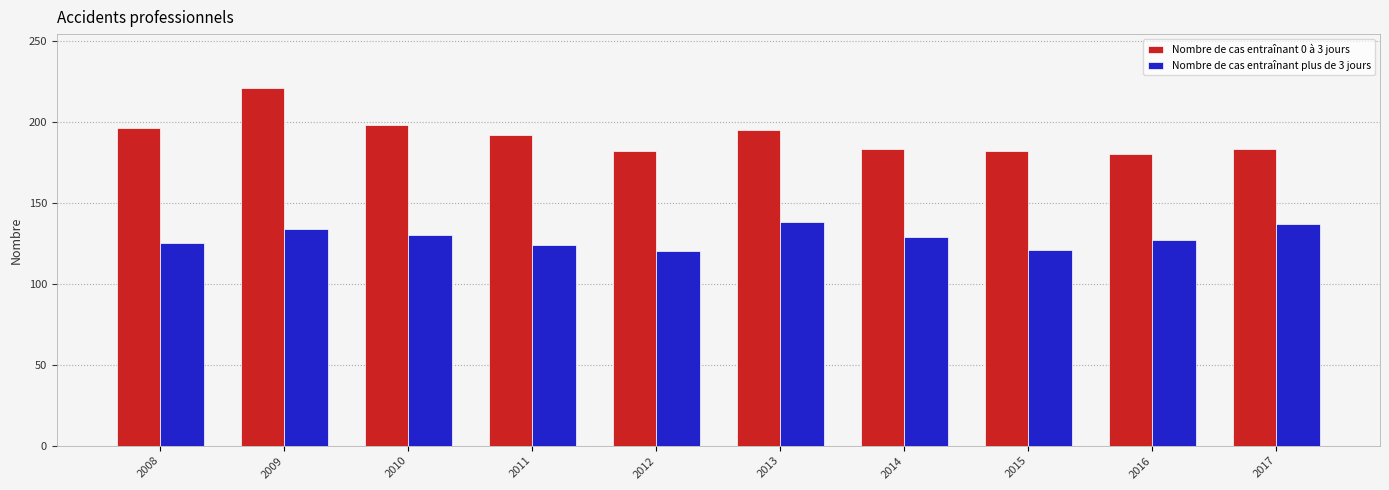

How many bars are there in total?

20